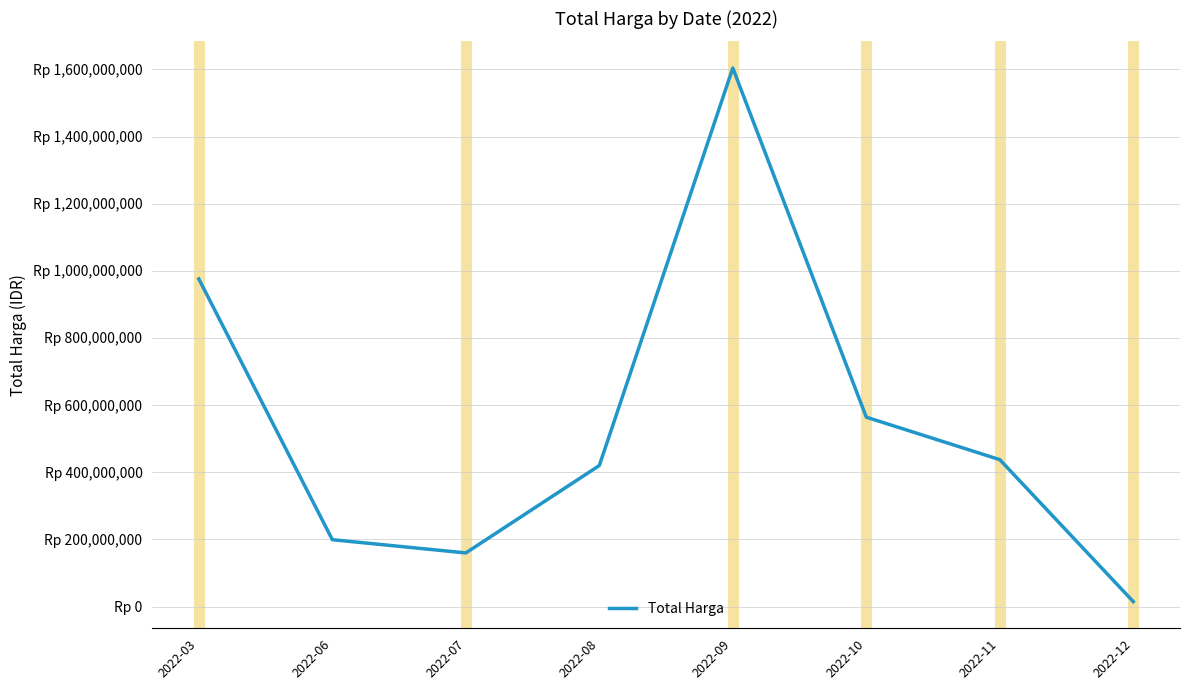

Does the chart display data point markers on the line(s)?

No